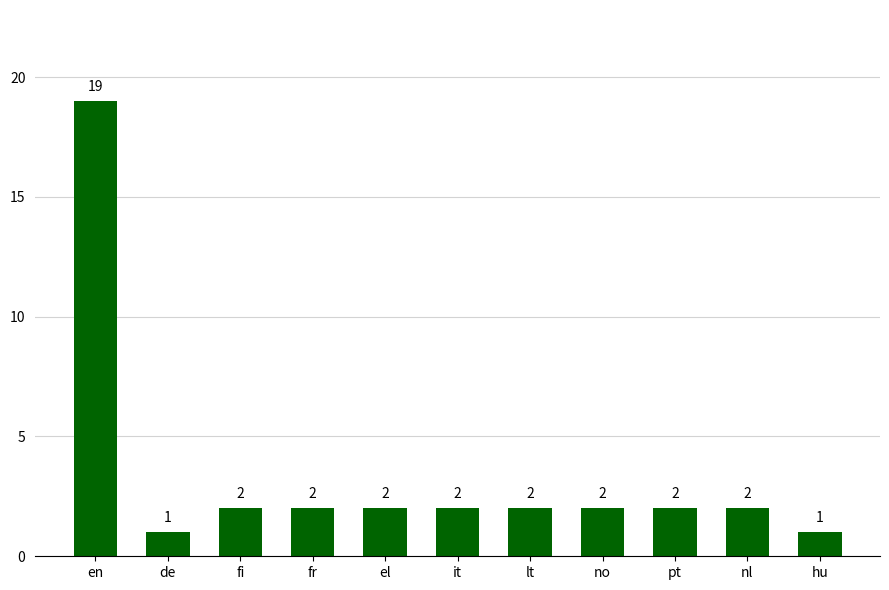

Reading right to left, list all the values displayed in this chart.

1	2	2	2	2	2	2	2	2	1	19